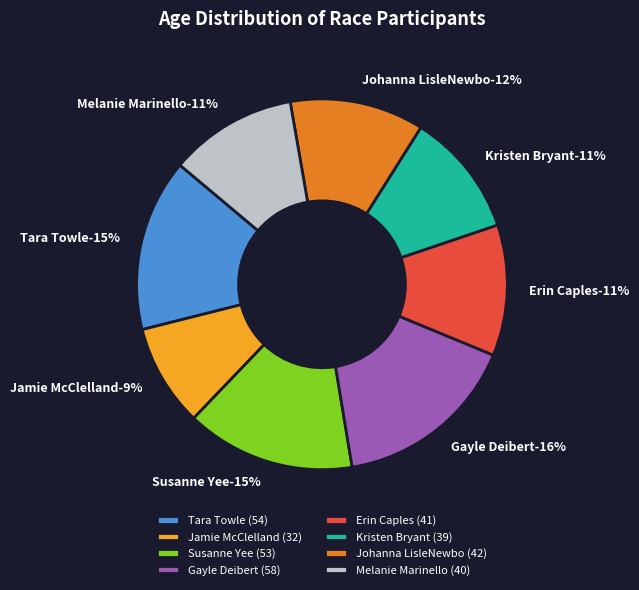

To the nearest percent, what percentage of the pie is Jamie McClelland?

9%